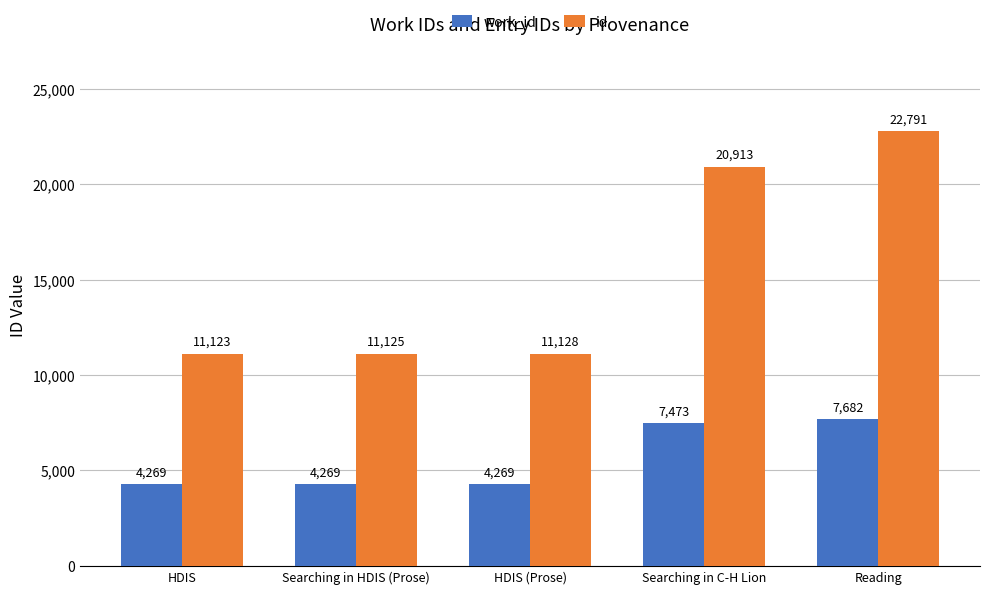

Between HDIS (Prose) and Reading, which series saw the biggest shift?

id